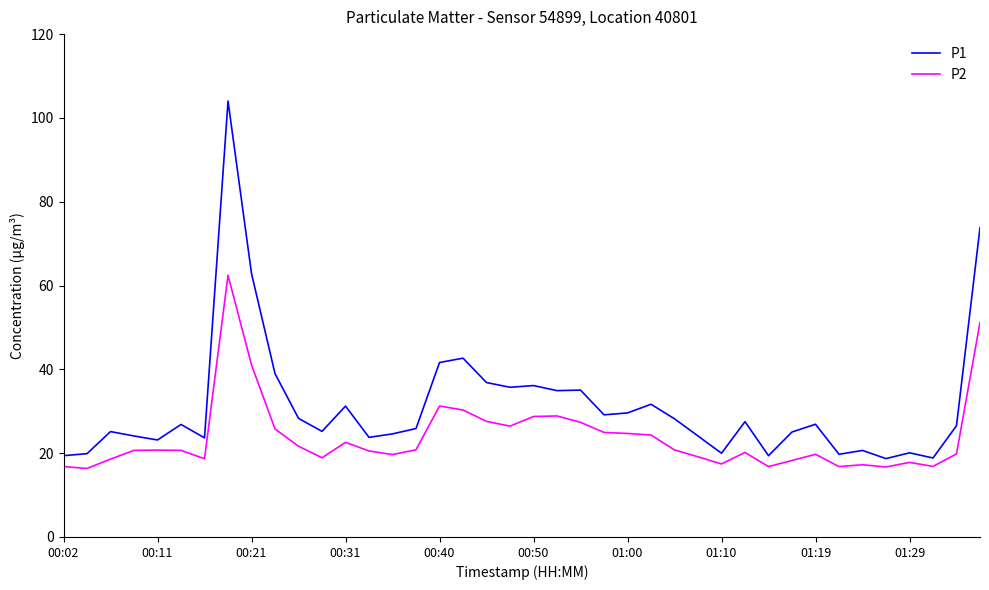

Which series has the largest range (max minus min)?

P1